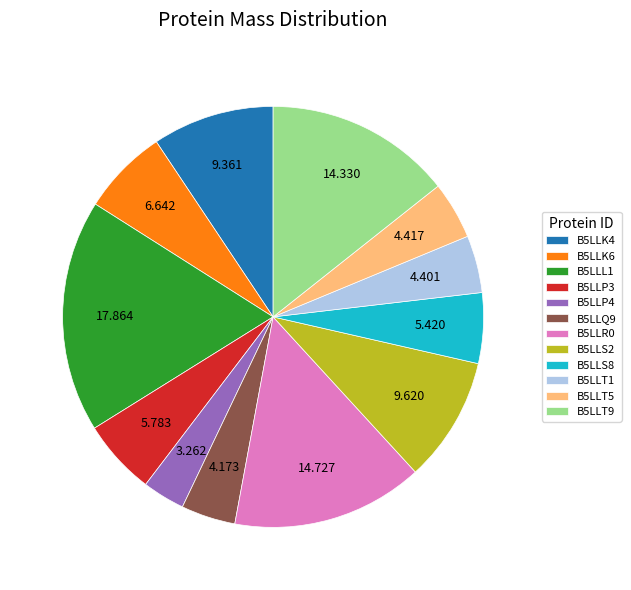

Do B5LLK4 and B5LLP3 together represent more than half of the pie?

No